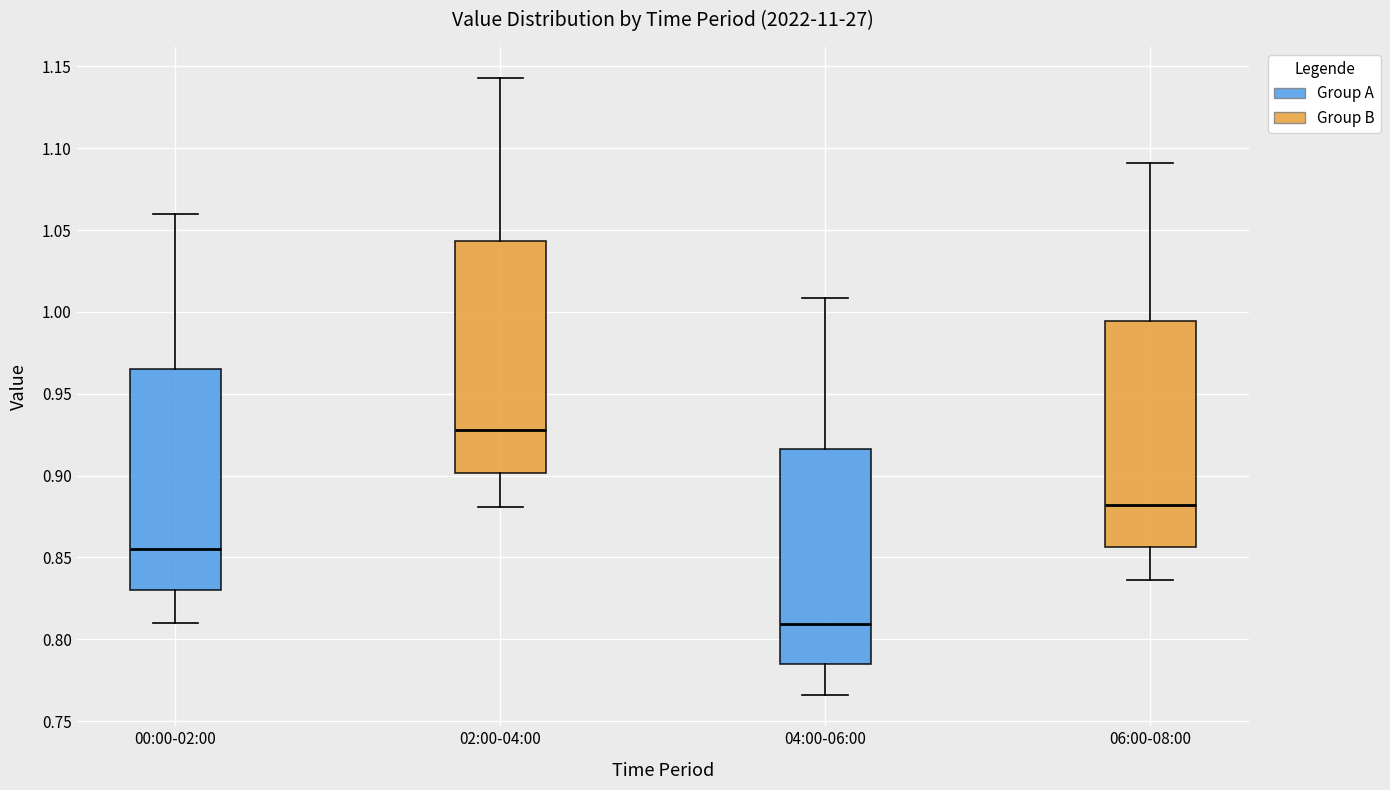

Which box has the lowest median line?

04:00-06:00